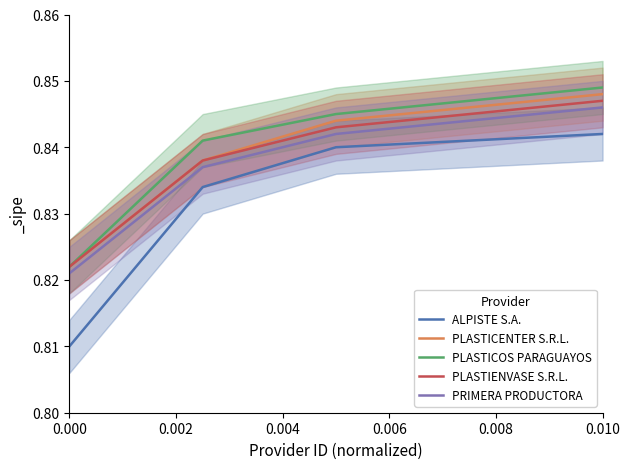

True or false: PLASTICOS PARAGUAYOS has a value of 0.3 at 0.010.

False